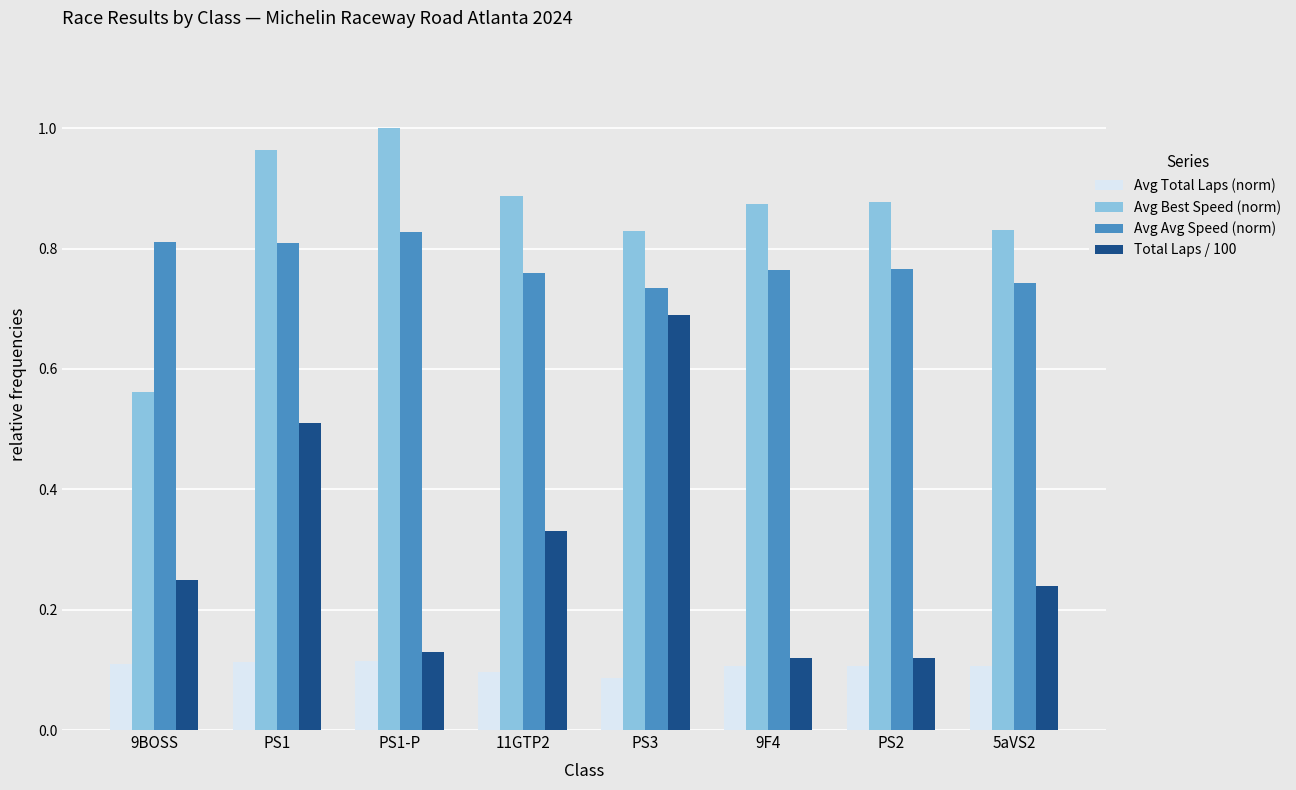

Which category has the highest value across all series?

PS1-P